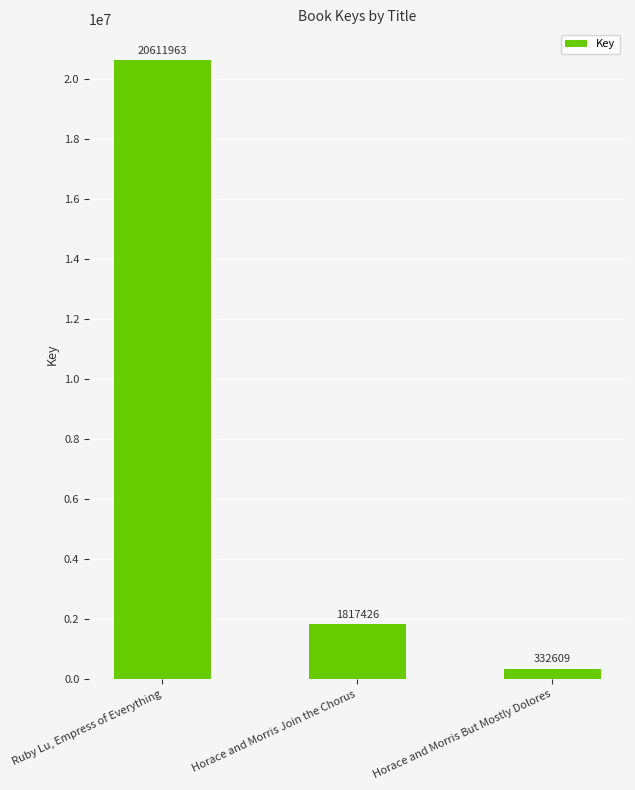

List the labels in order of value, smallest first.

Horace and Morris But Mostly Dolores, Horace and Morris Join the Chorus, Ruby Lu, Empress of Everything